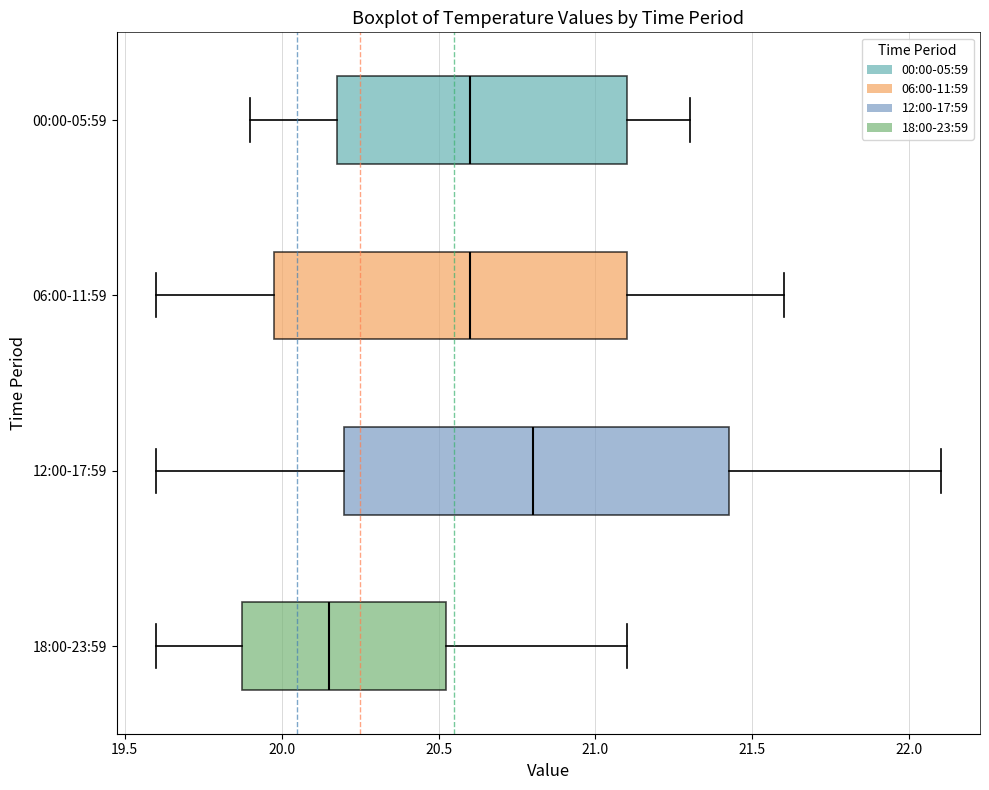

Where does the right whisker of the box for 00:00-05:59 end on the x-axis? The values are not printed on the chart, so give them approximately, as read against the axis.

21.30